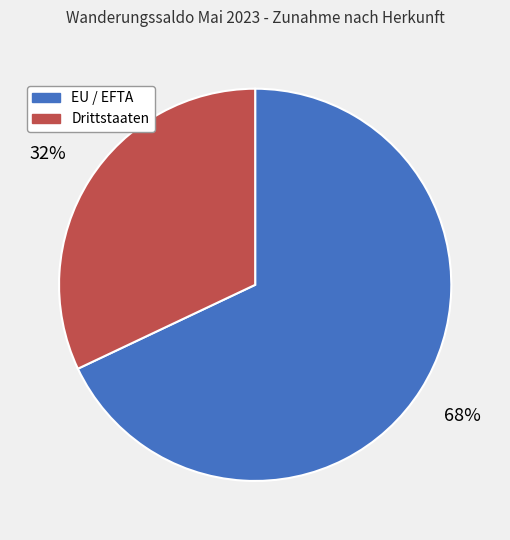

Is it true that Drittstaaten is 44% of the pie?

False